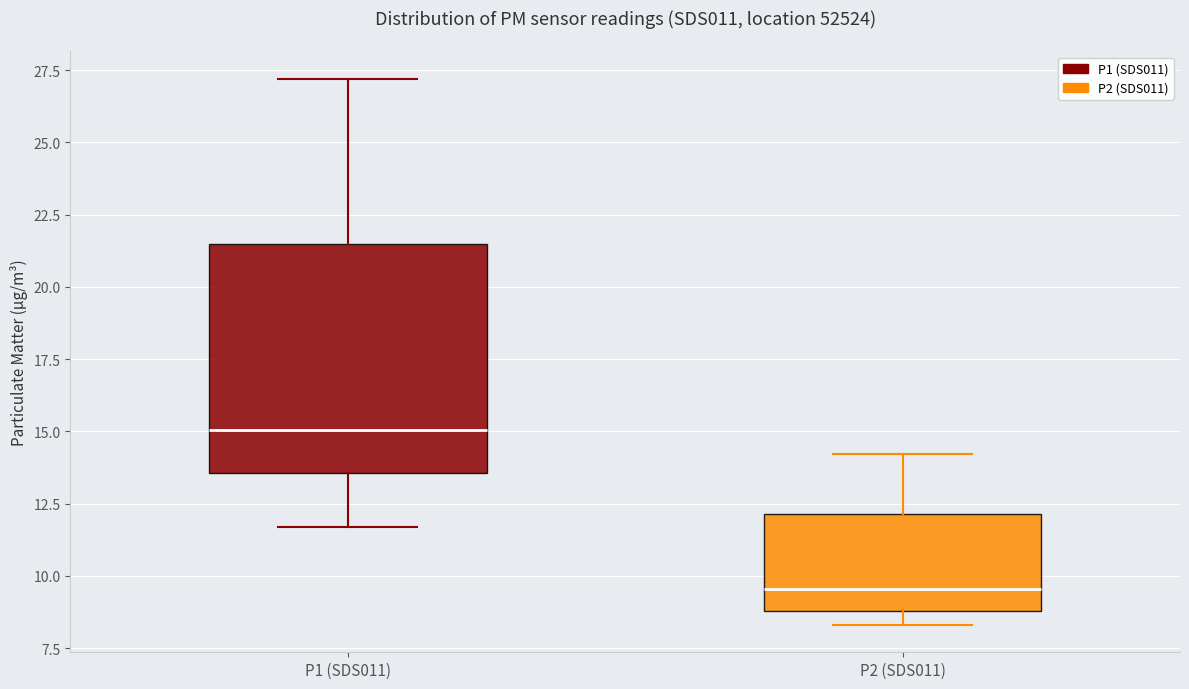

Comparing the boxes themselves (not the whiskers), which one is the tallest?

P1 (SDS011)